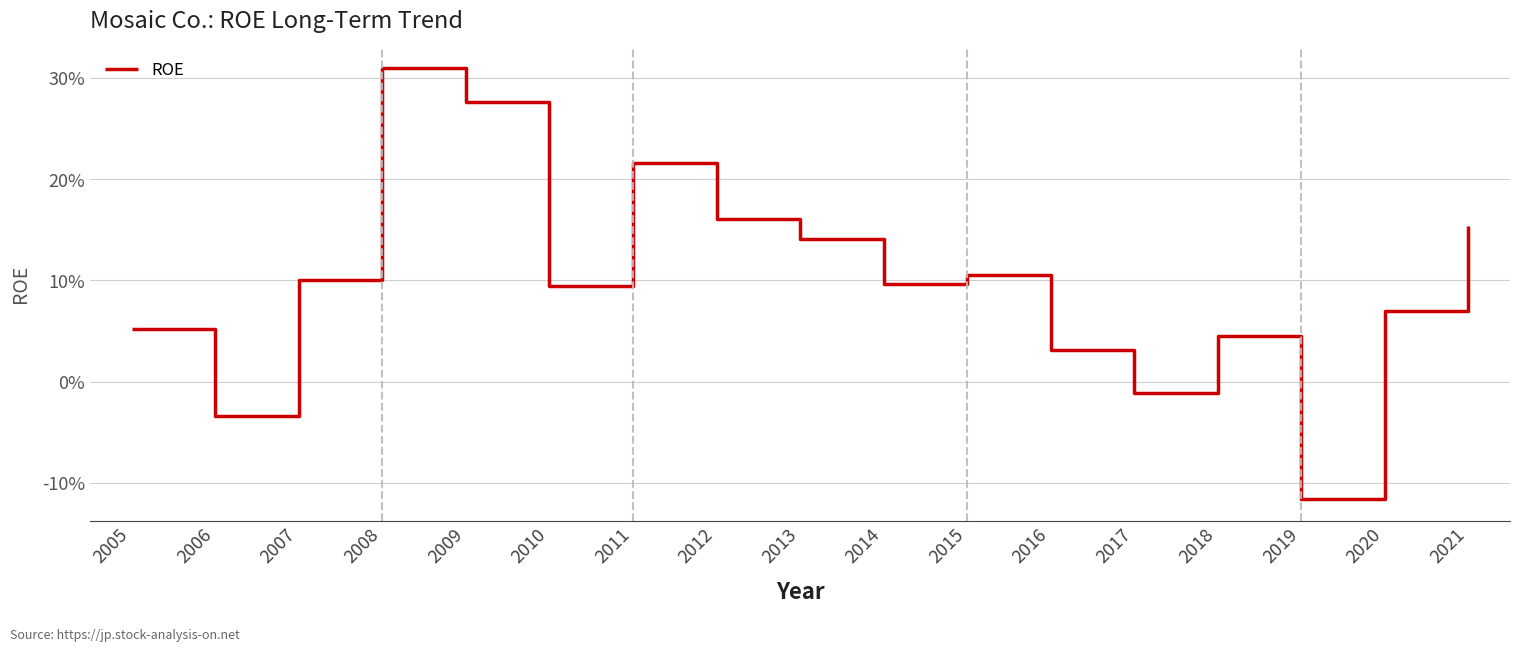

Does the chart display data point markers on the line(s)?

No